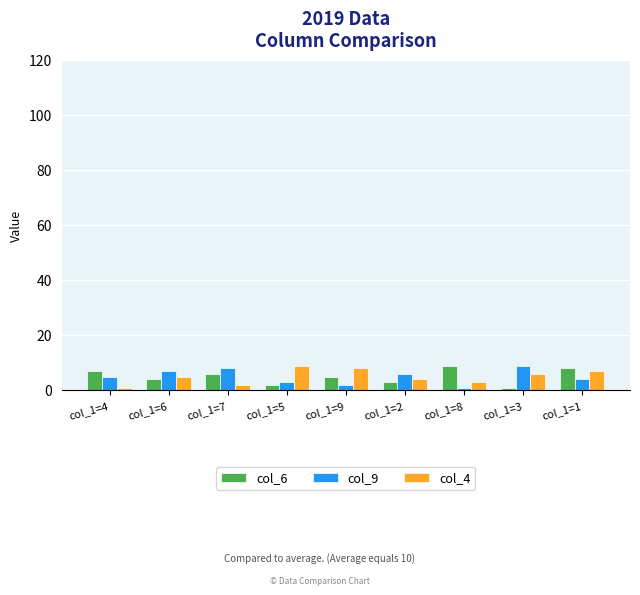

Is the value of col_4 at col_1=6 greater than the value of col_6 at col_1=3?

Yes